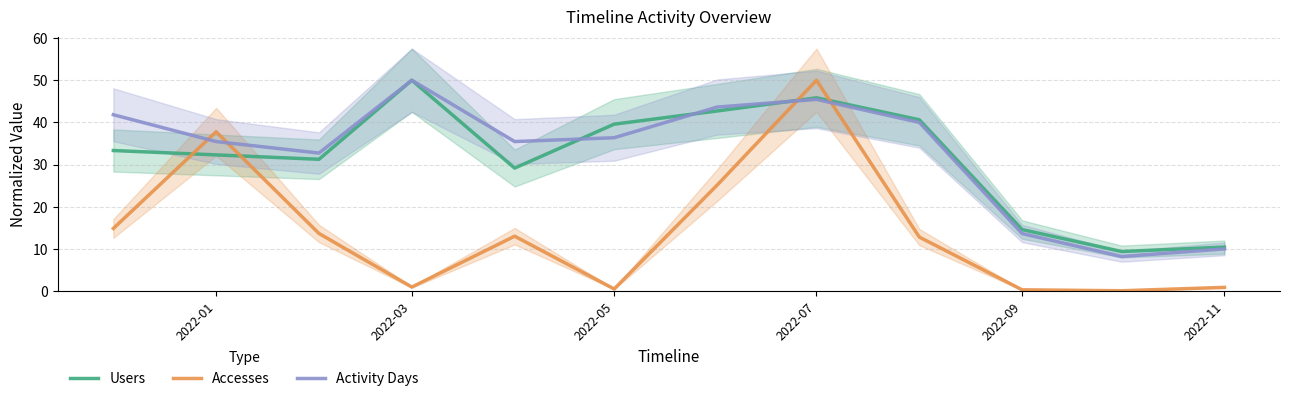

What is the difference between the Users values at 2022-11 and 2022-05?

29.2